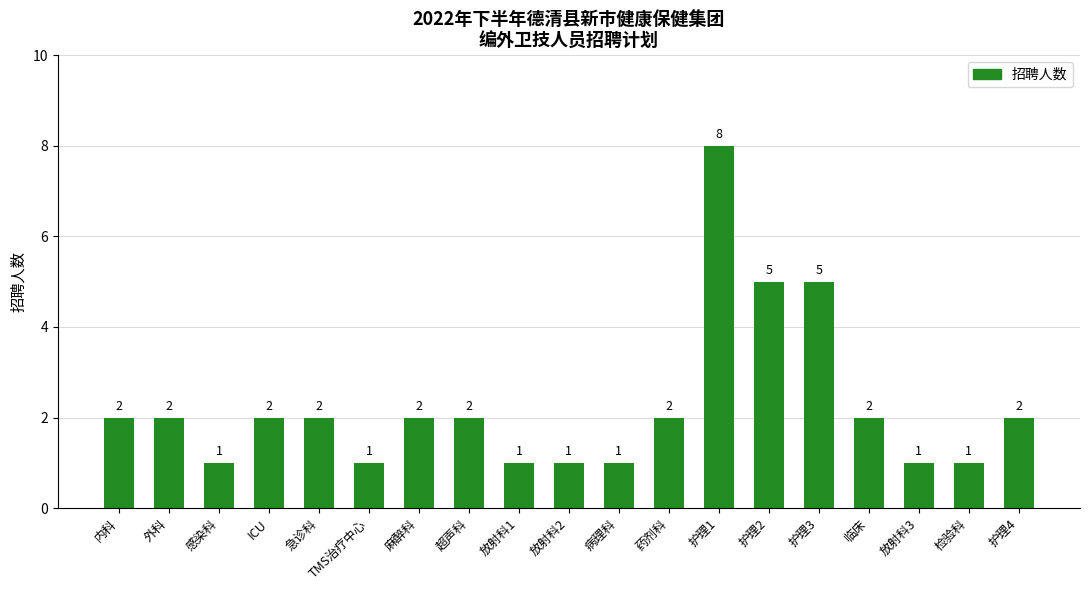

What is the sum of all values?

43